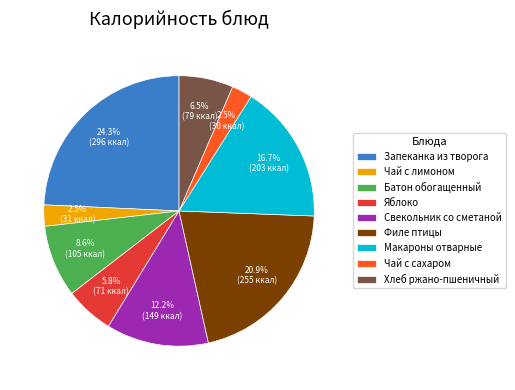

The Яблоко slice represents 13% of the pie. True or false?

False